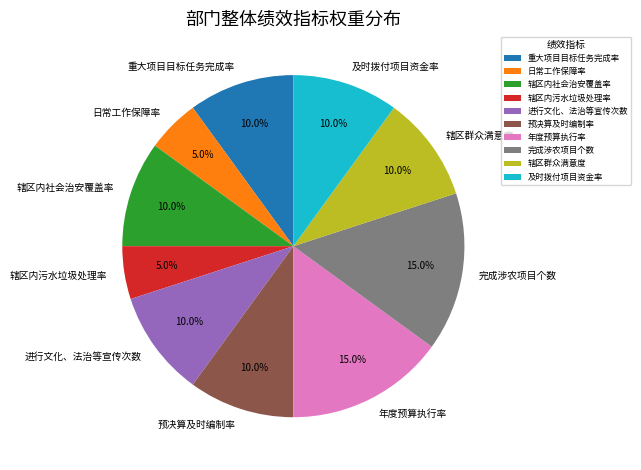

How many slices are in this pie chart?

10